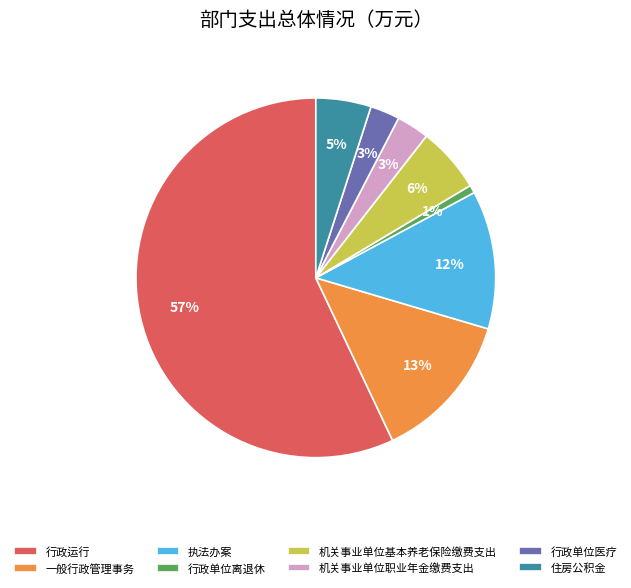

What is the ratio of the value at 一般行政管理事务 to the value at 行政运行?

0.2